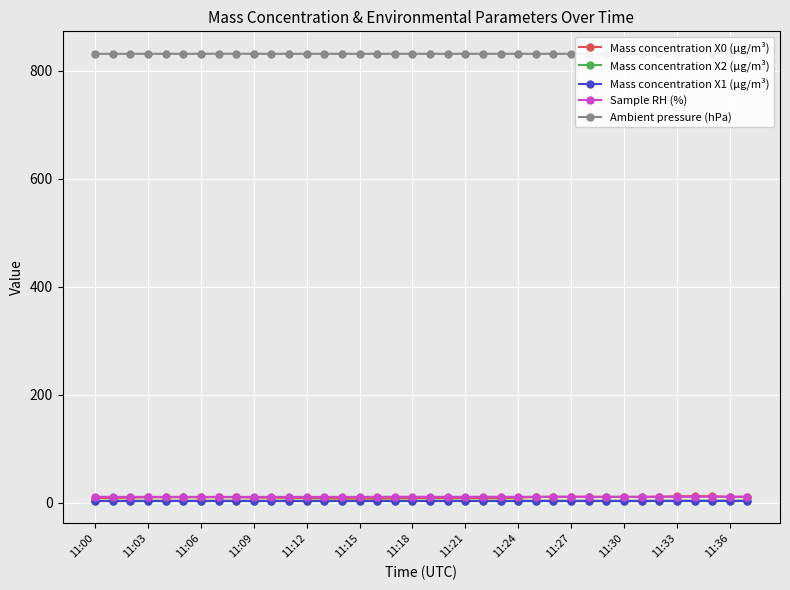

What is the sum of the Ambient pressure (hPa) values at 16 and 17?

1663.4